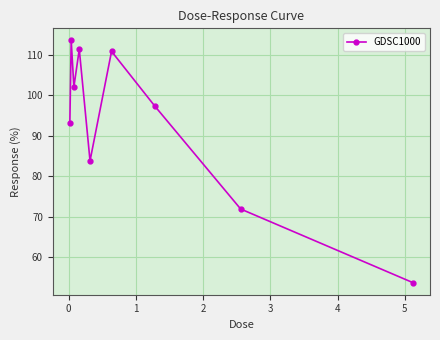

What is the value of the 1st point from the left?

93.1